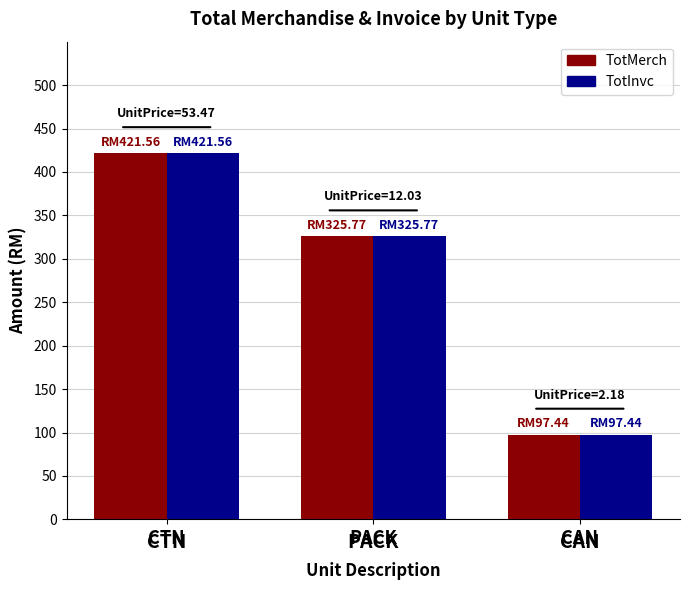

What is the average value of the TotInvc series?

281.6